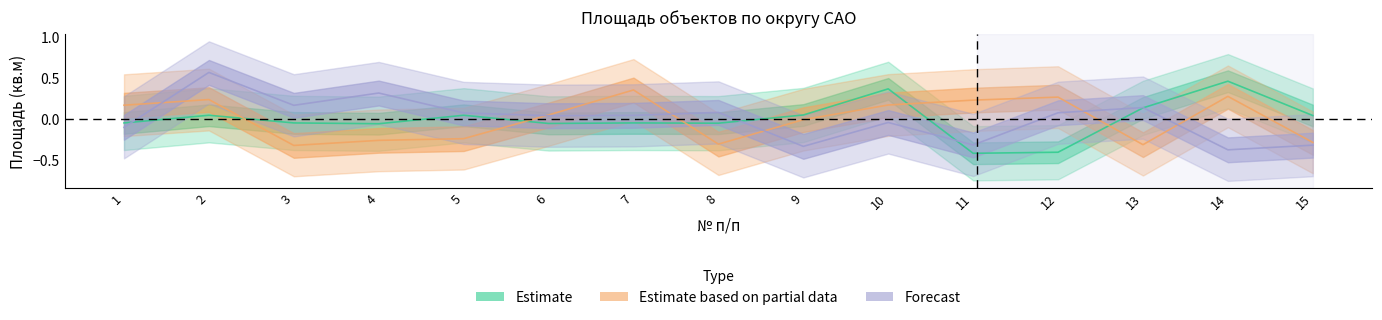

True or false: Estimate based on partial data and Estimate intersect in this chart.

True